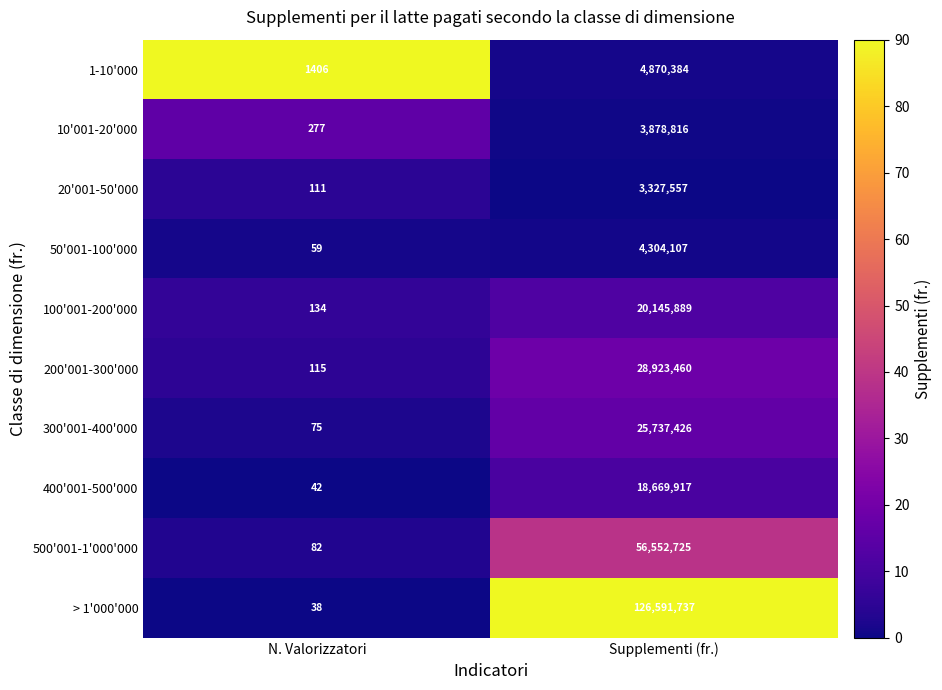

Count the number of categories in the chart.

2